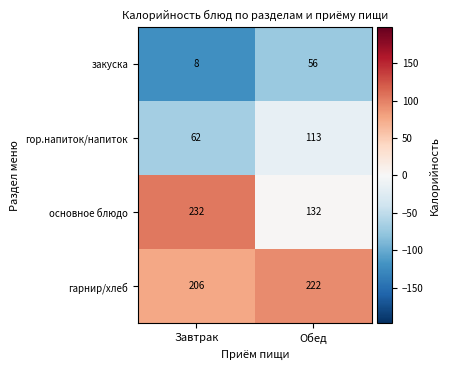

Is it true that закуска equals 8 at Завтрак?

True